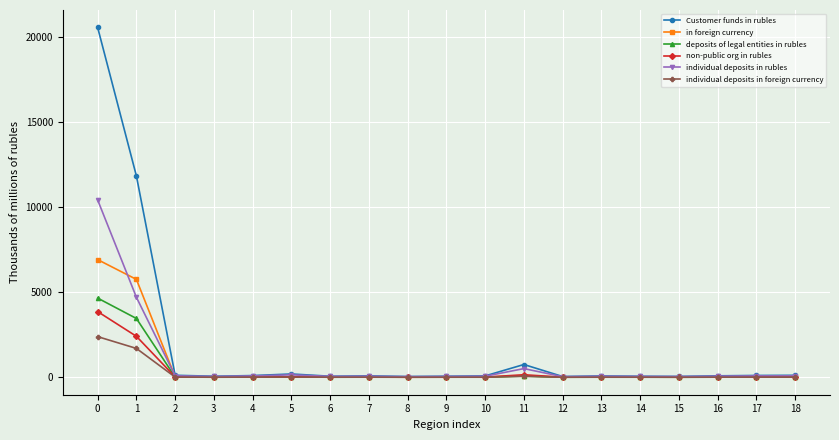

Does the chart display data point markers on the line(s)?

Yes